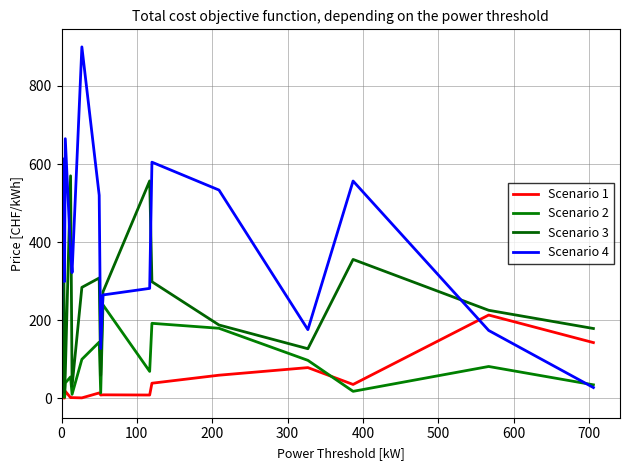

Reading left to right, extract all data points from this chart.

Scenario 1: 1.2	2.9	2.1	1.7	0.5	0.4	17.9	1.4	1.5	0.9	13.5	8.2	8.7	8.2	38.4	58.9	78.4	35.2	213.1	142.5
Scenario 2: 23.8	9.8	27.4	93.5	15.3	2.2	39.1	54.6	9.9	99.6	143.7	13.6	239.3	68.7	191.9	179.2	97.0	17.6	81.3	34.3
Scenario 3: 22.9	441.1	171.1	132.0	381.6	15.0	62.7	569.8	30.8	284.0	308.0	59.0	272.4	556.8	298.5	187.6	126.8	355.6	225.3	178.6
Scenario 4: 617.4	81.9	527.8	558.6	613.2	298.9	665.0	375.2	322.0	900.2	520.1	127.4	264.6	281.4	604.8	533.4	175.7	556.5	173.6	27.3